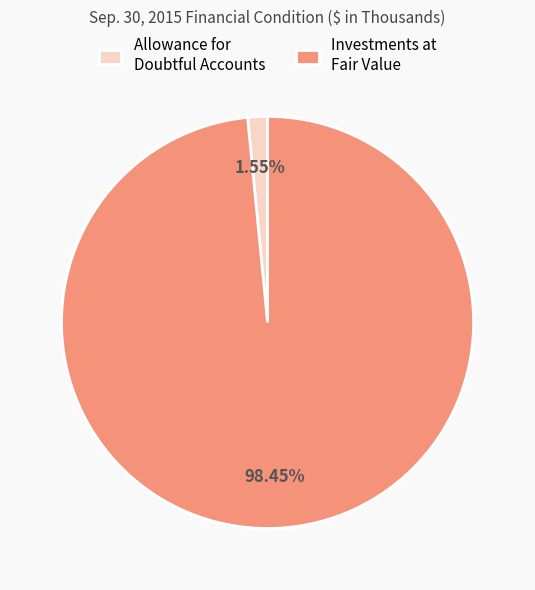

Between Allowance for Doubtful Accounts and Investments at Fair Value, which is larger?

Investments at Fair Value